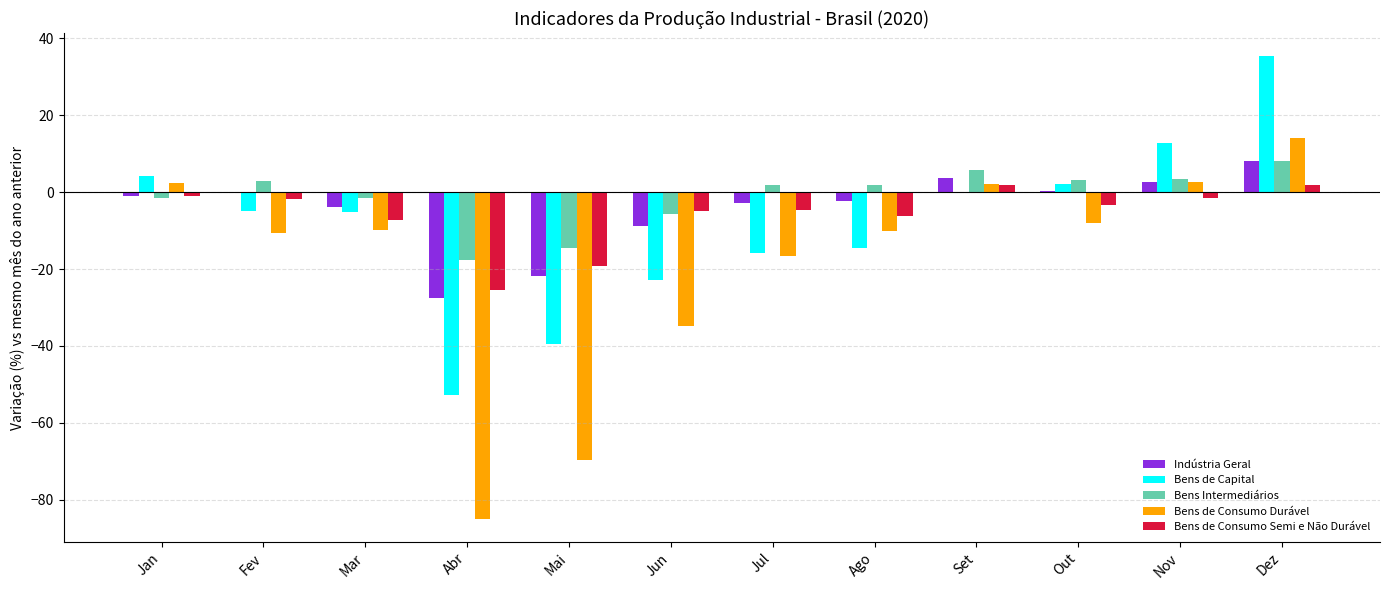

Are the bars horizontal?

No